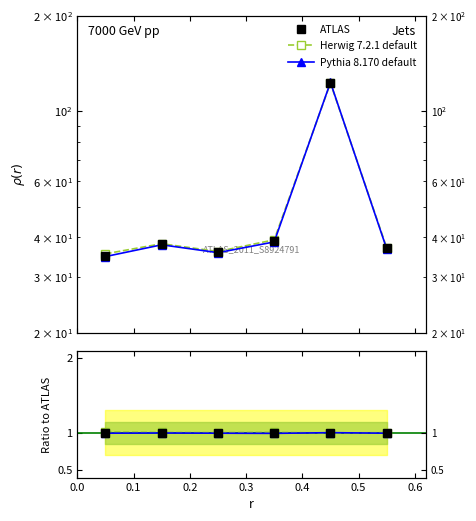

Which series changed the most between 0.2 and 0.3?

Herwig 7.2.1 default